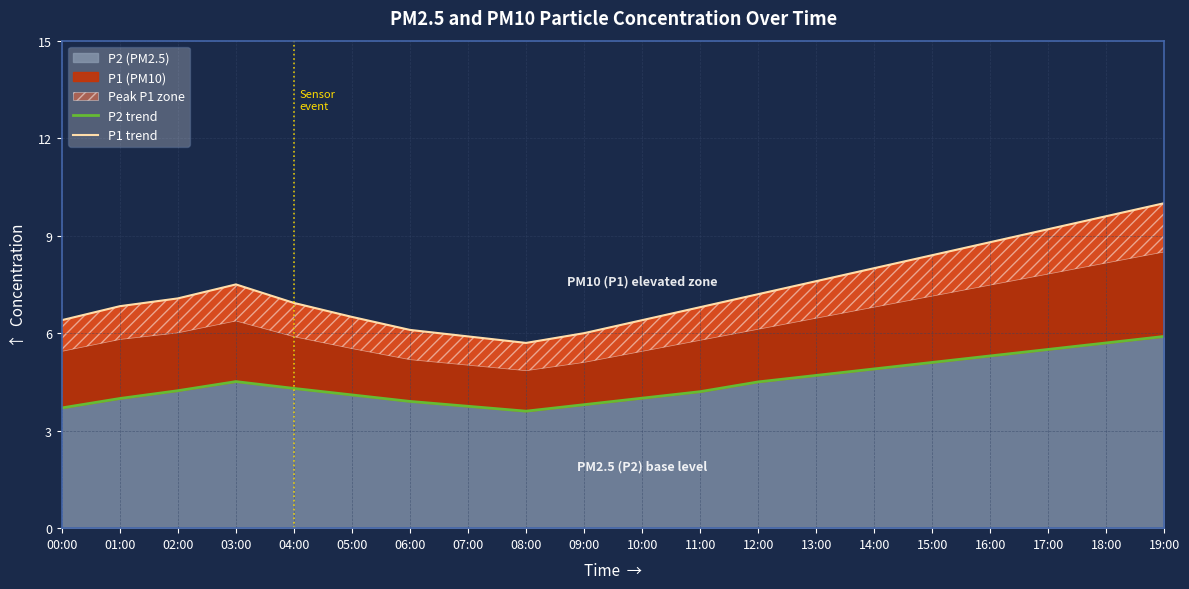

Reading left to right, transcribe all the data shown in this chart.

P2 trend: 00:00=3.7	01:00=4.0	02:00=4.2	03:00=4.5	04:00=4.3	05:00=4.1	06:00=3.9	07:00=3.8	08:00=3.6	09:00=3.8	10:00=4.0	11:00=4.2	12:00=4.5	13:00=4.7	14:00=4.9	15:00=5.1	16:00=5.3	17:00=5.5	18:00=5.7	19:00=5.9
P1 trend: 00:00=6.4	01:00=6.8	02:00=7.1	03:00=7.5	04:00=6.9	05:00=6.5	06:00=6.1	07:00=5.9	08:00=5.7	09:00=6.0	10:00=6.4	11:00=6.8	12:00=7.2	13:00=7.6	14:00=8.0	15:00=8.4	16:00=8.8	17:00=9.2	18:00=9.6	19:00=10.0